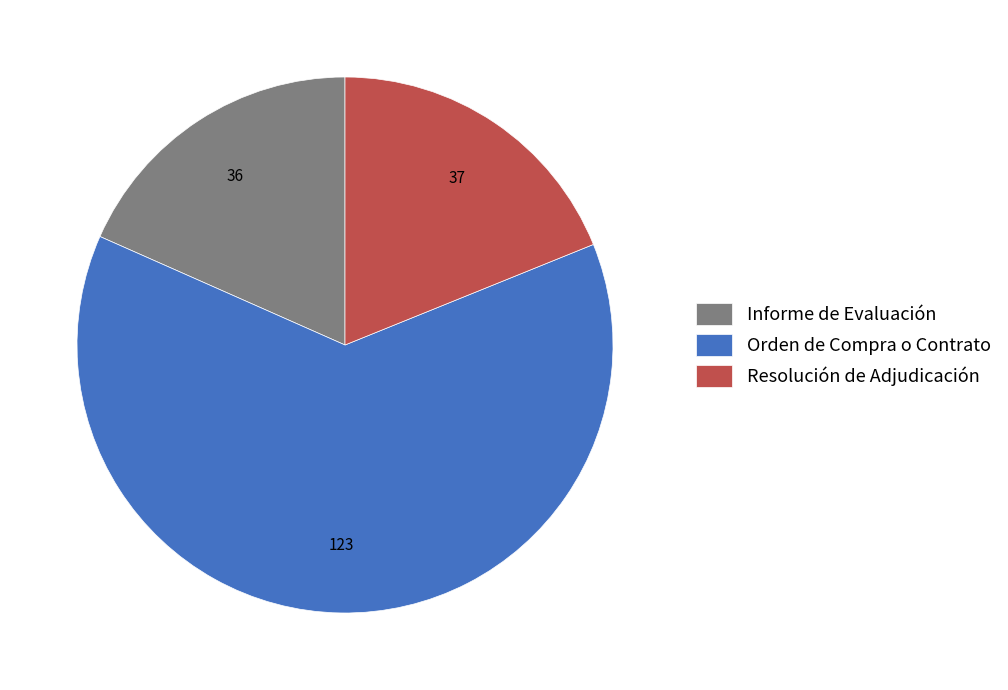

How many slices are in this pie chart?

3